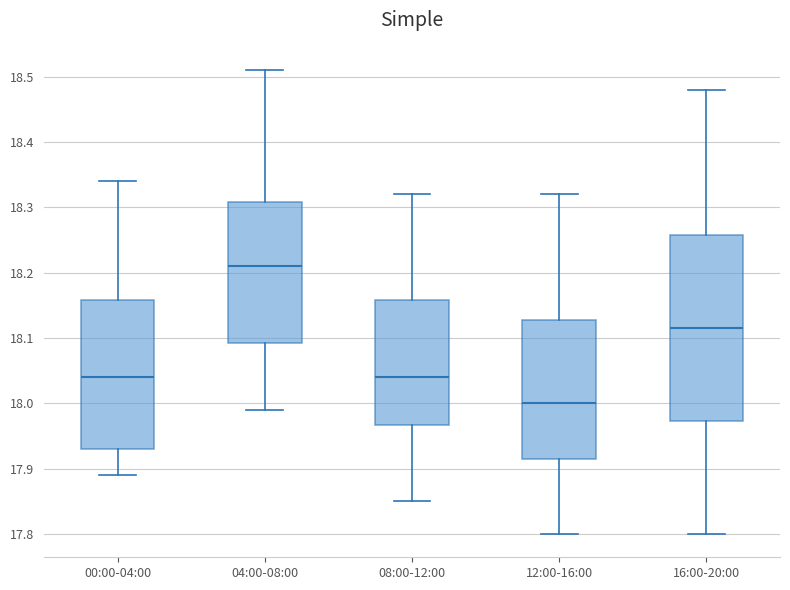

Reading left to right, read every box against the y-axis: the position of its median line, the range the box covers, and the ends of its whiskers. The values are not printed on the chart, so give them approximately, as read against the axis.

00:00-04:00: median 18.04, box 17.93 to 18.16, whiskers 17.89 to 18.34
04:00-08:00: median 18.21, box 18.09 to 18.31, whiskers 17.99 to 18.51
08:00-12:00: median 18.04, box 17.97 to 18.16, whiskers 17.85 to 18.32
12:00-16:00: median 18.00, box 17.92 to 18.13, whiskers 17.80 to 18.32
16:00-20:00: median 18.12, box 17.97 to 18.26, whiskers 17.80 to 18.48